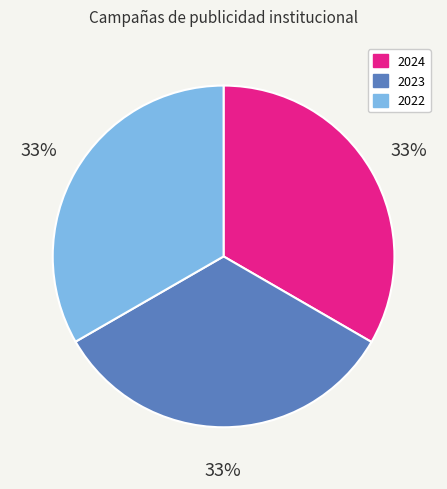

Is it true that 2022 is 33% of the pie?

True